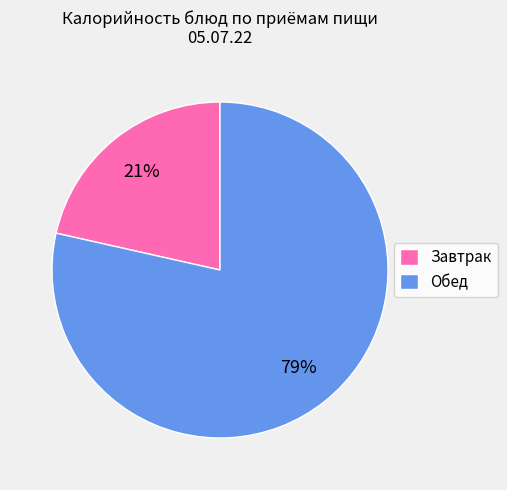

To the nearest percent, what is the average slice percentage?

50%